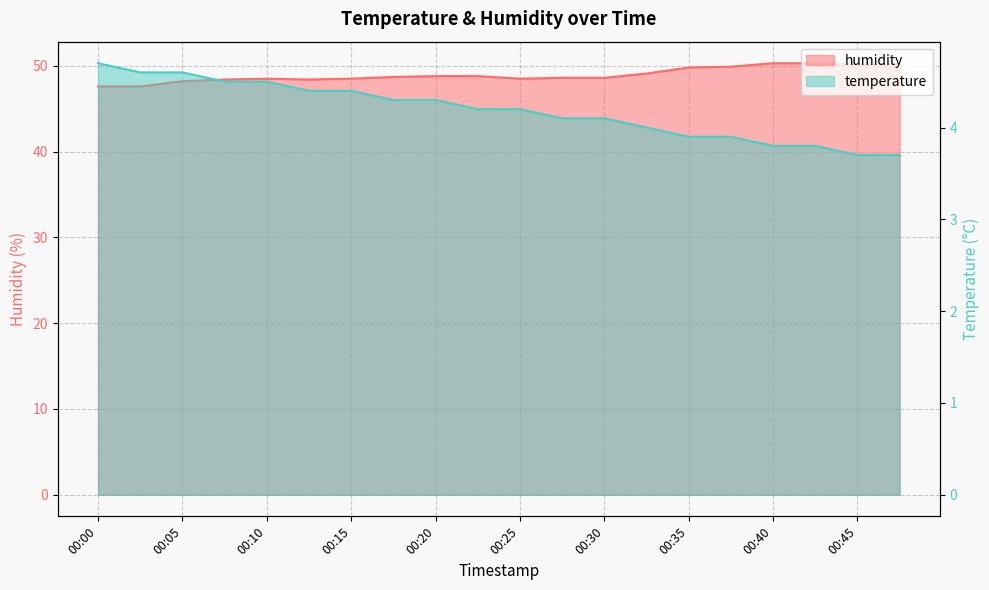

Is the value of temperature at 00:12 greater than the value of humidity at 00:25?

No